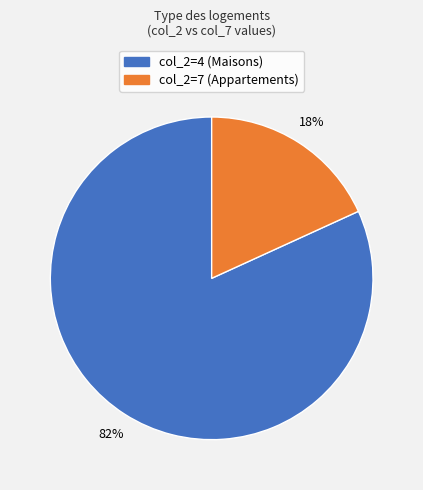

Which has a higher value, col_2=7 (Appartements) or col_2=4 (Maisons)?

col_2=4 (Maisons)